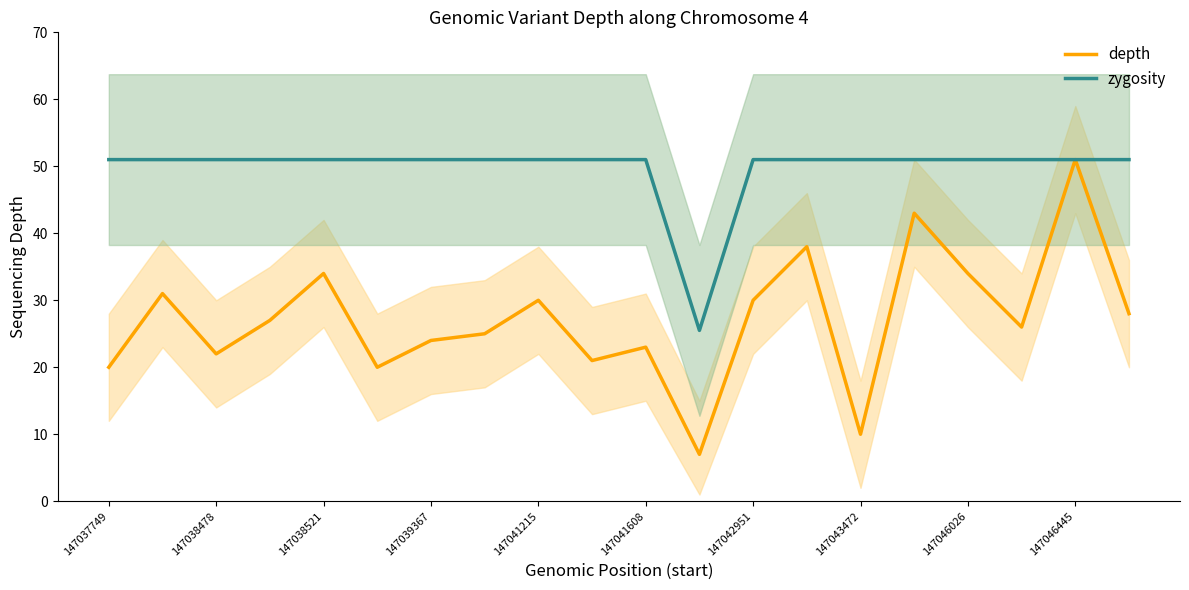

Count the number of data series in this chart.

2